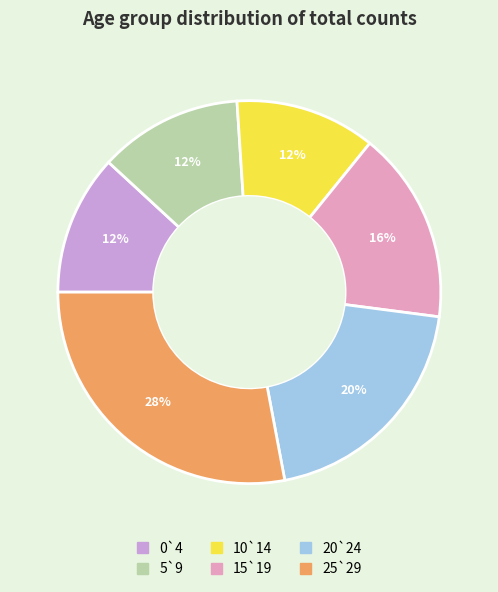

To the nearest percent, what is the combined percentage of 25`29 and 5`9?

40%